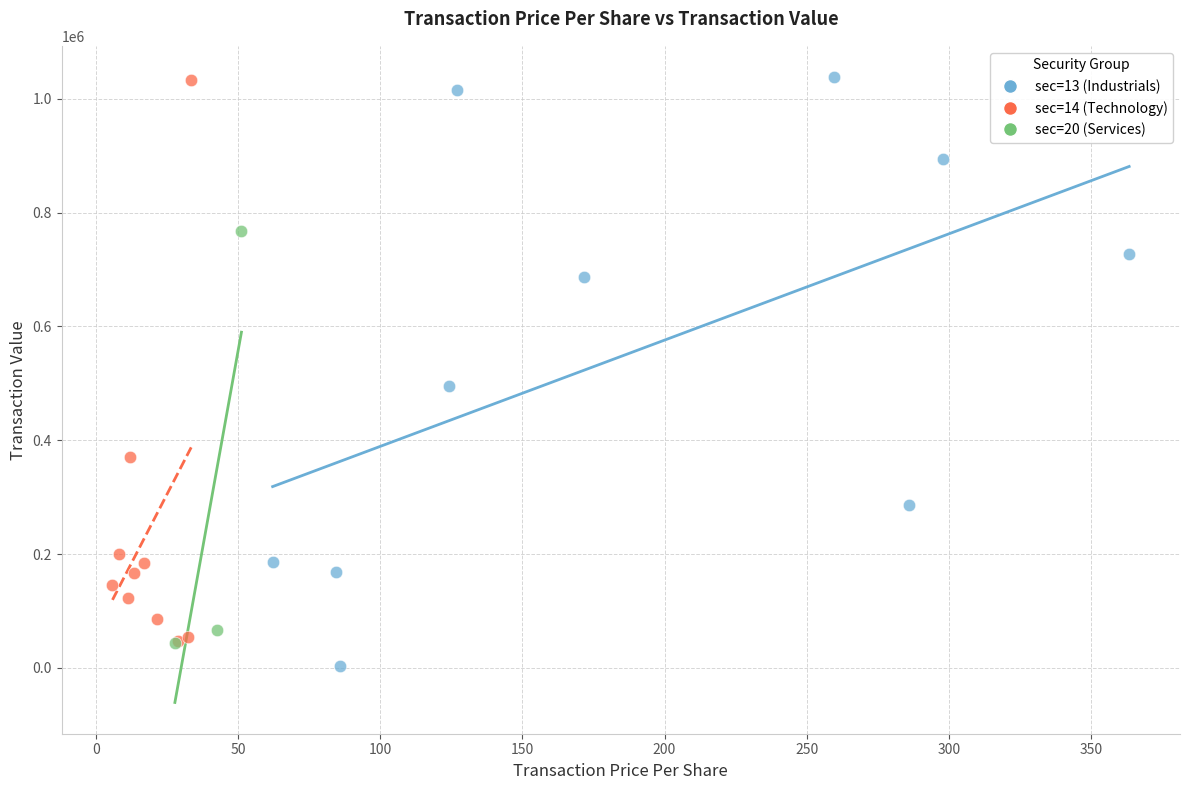

Which series has the largest Y range (max minus min)?

sec=13 (Industrials)